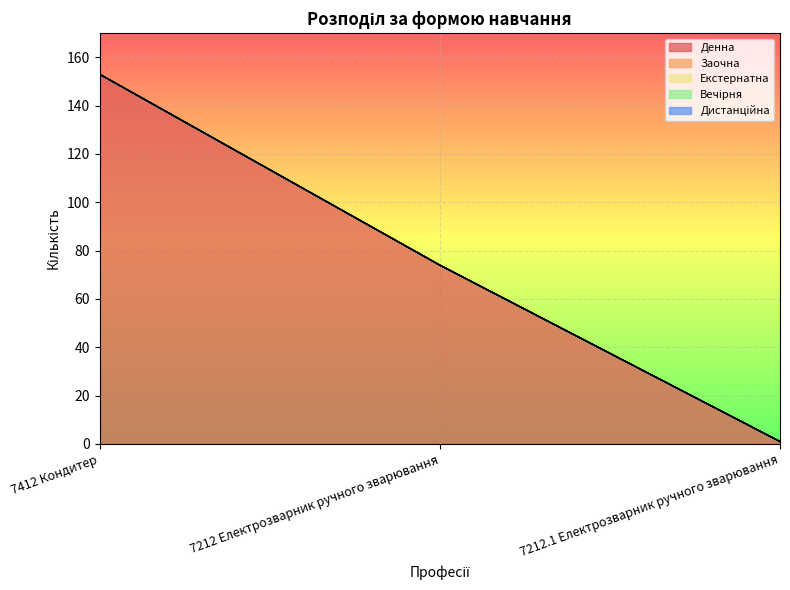

Does the chart display data point markers on the line(s)?

No